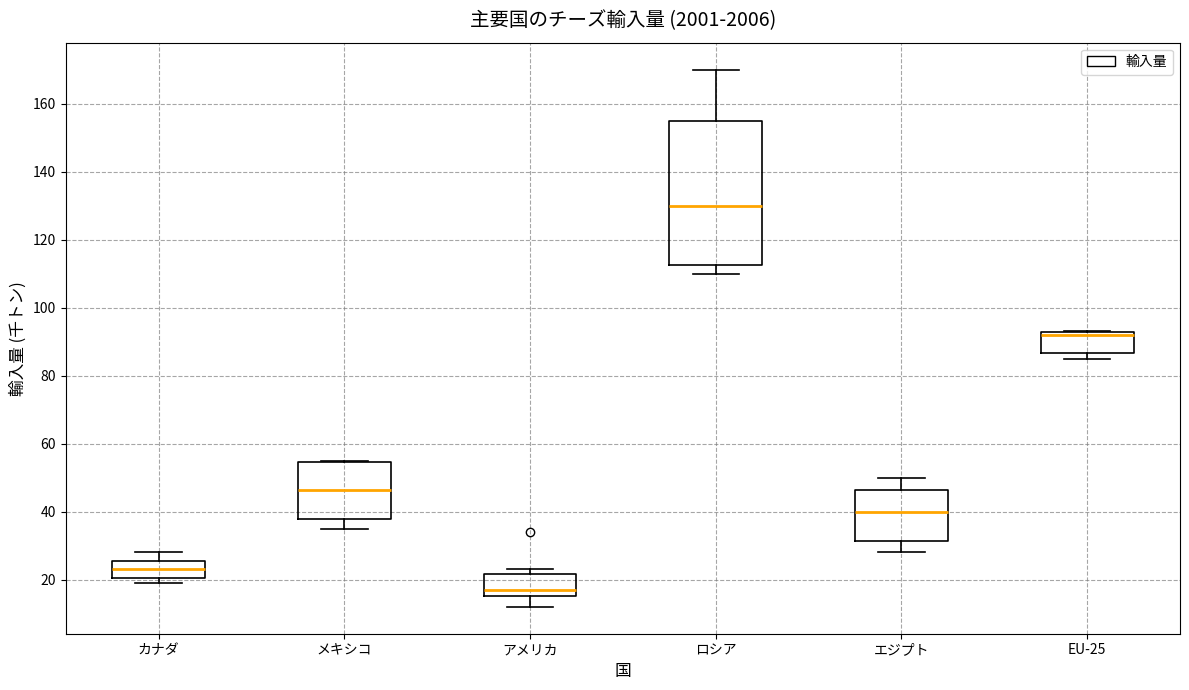

Comparing the boxes themselves (not the whiskers), which one is the tallest?

ロシア